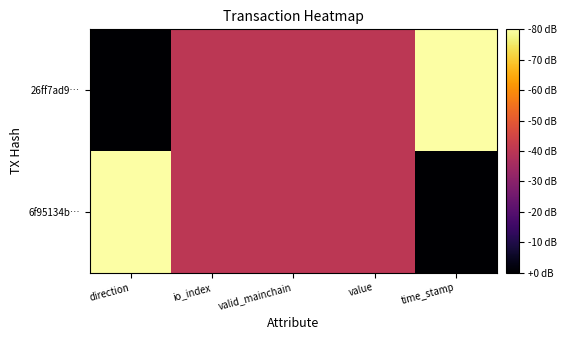

How many series are shown in this chart?

2